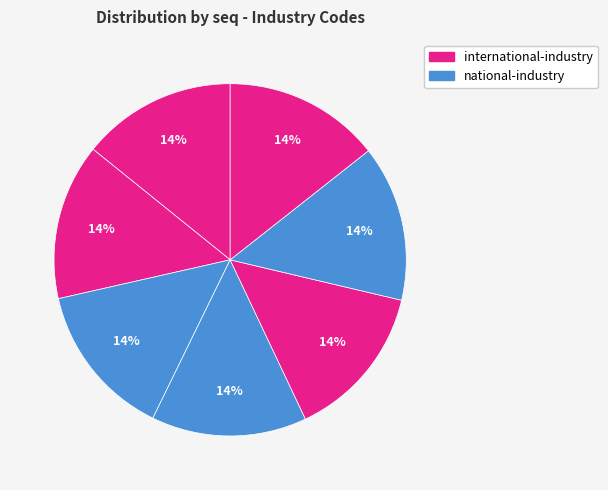

How many segments does this pie chart have?

7